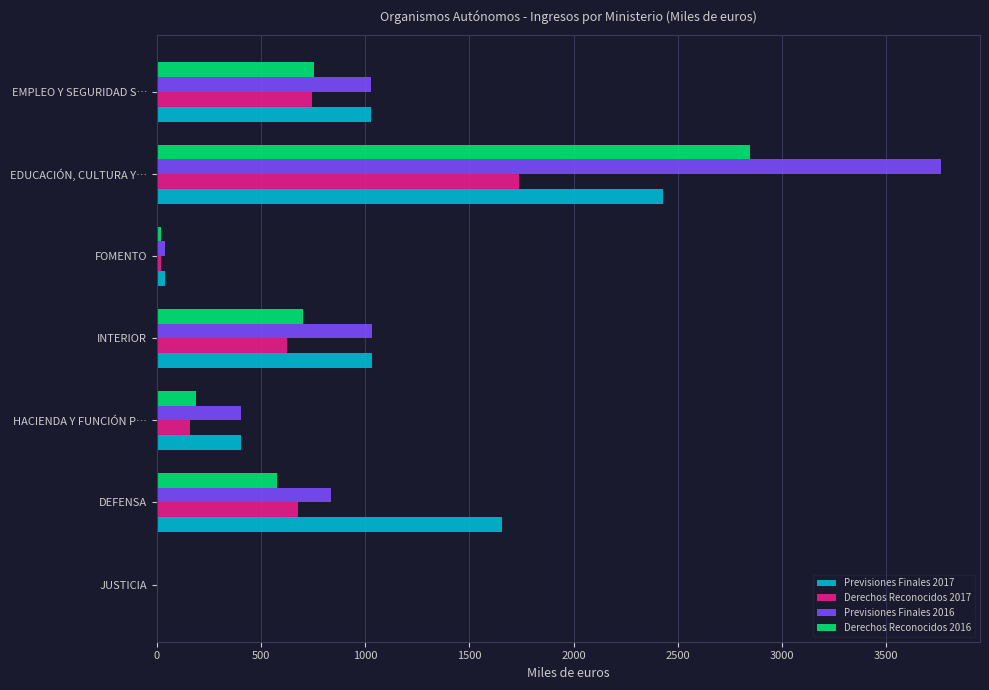

Which series has the largest range (max minus min)?

Previsiones Finales 2016